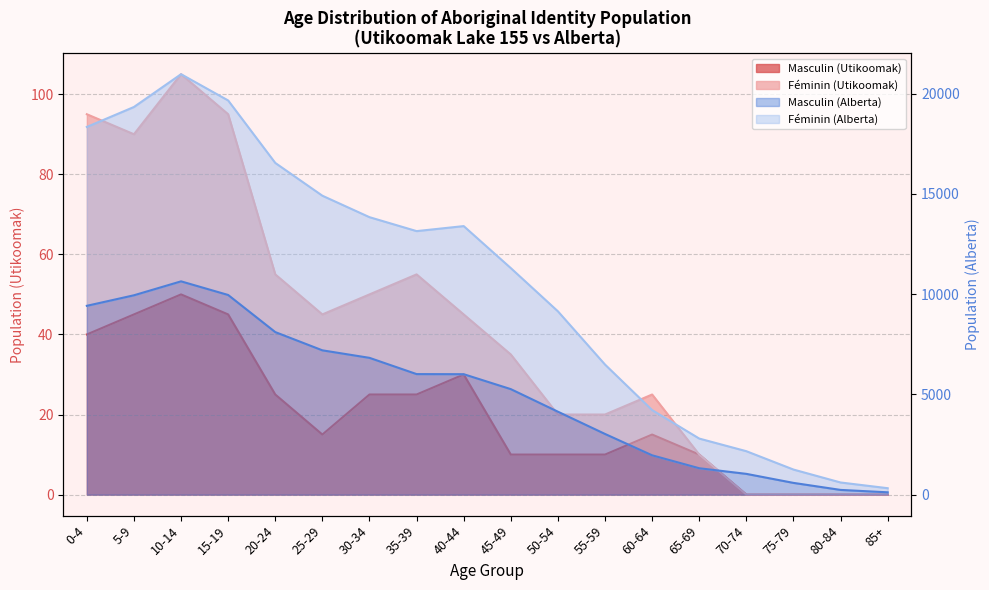

At which label is Féminin (Utikoomak) closest to 52?

30-34